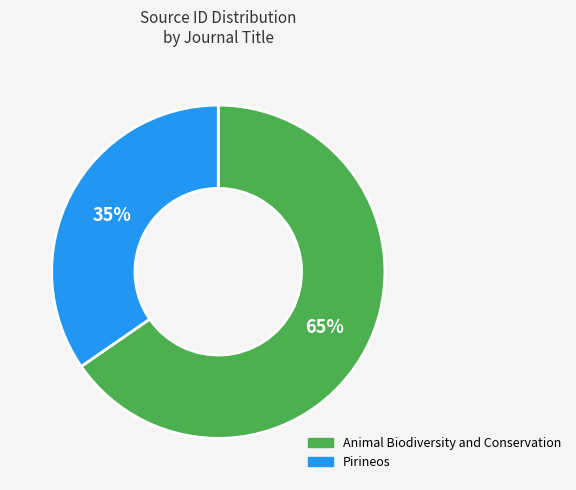

Rank the categories by value from highest to lowest.

Animal Biodiversity and Conservation, Pirineos